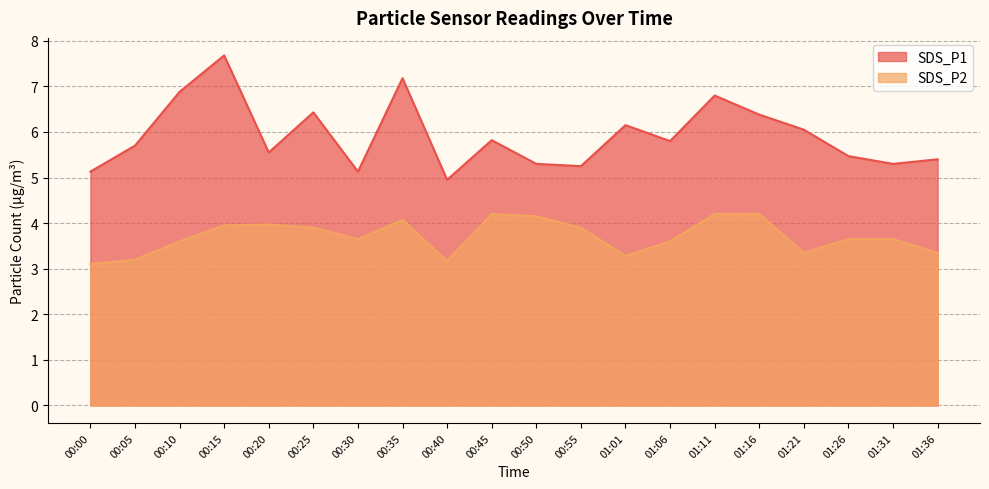

Rank the categories by SDS_P1 value from highest to lowest.

00:15, 00:35, 00:10, 01:11, 00:25, 01:16, 01:01, 01:21, 00:45, 01:06, 00:05, 00:20, 01:26, 01:36, 00:50, 01:31, 00:55, 00:00, 00:30, 00:40